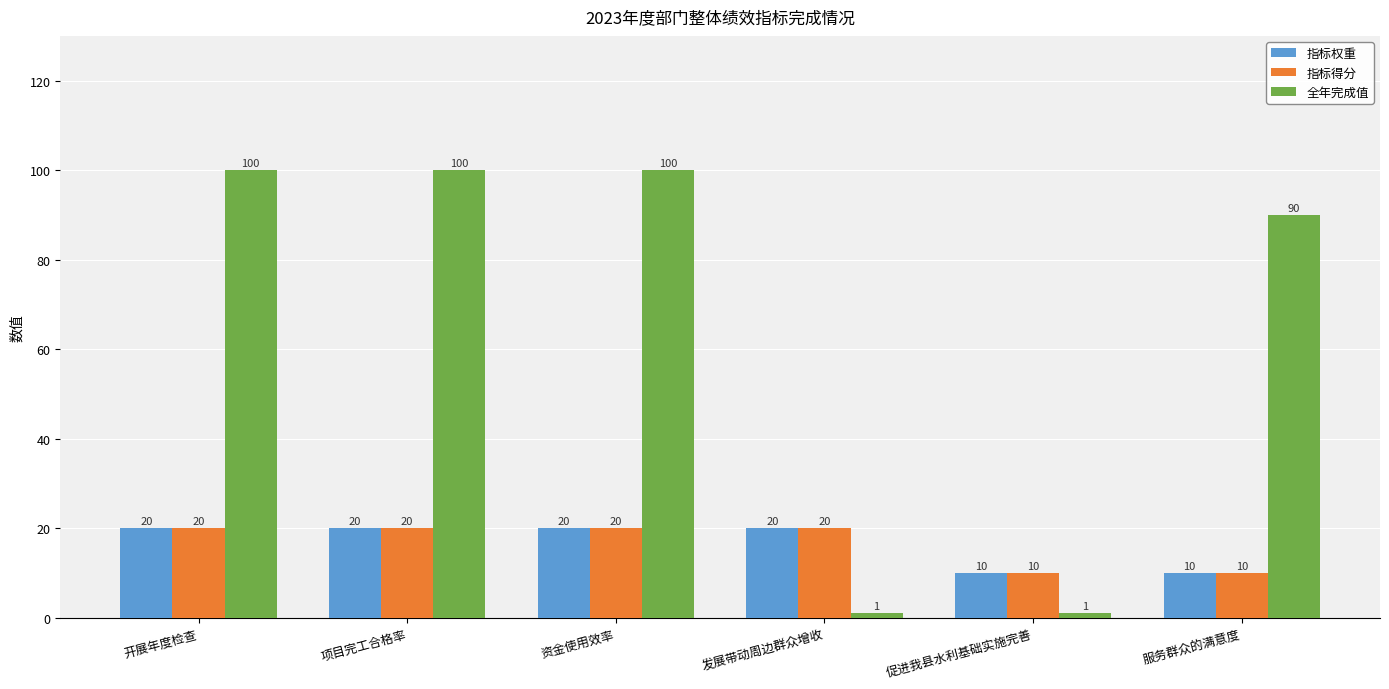

How many bars are there in each group?

3